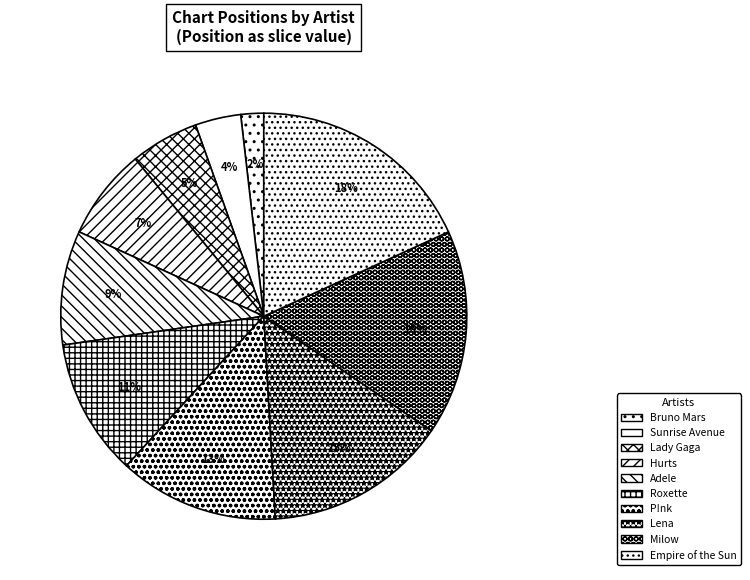

Does Hurts account for over 50% of the chart?

No